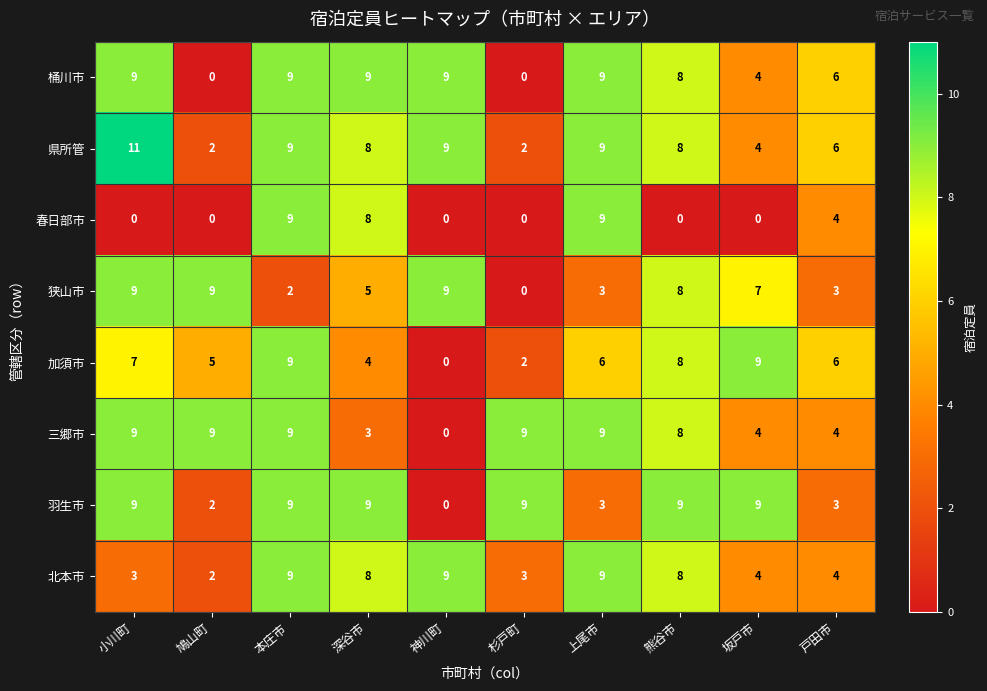

Which label corresponds to the largest value in the chart?

小川町